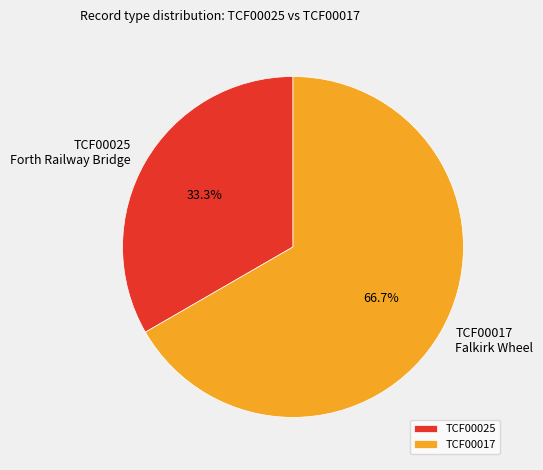

What is the total percentage of TCF00017 and TCF00025?

100.0%